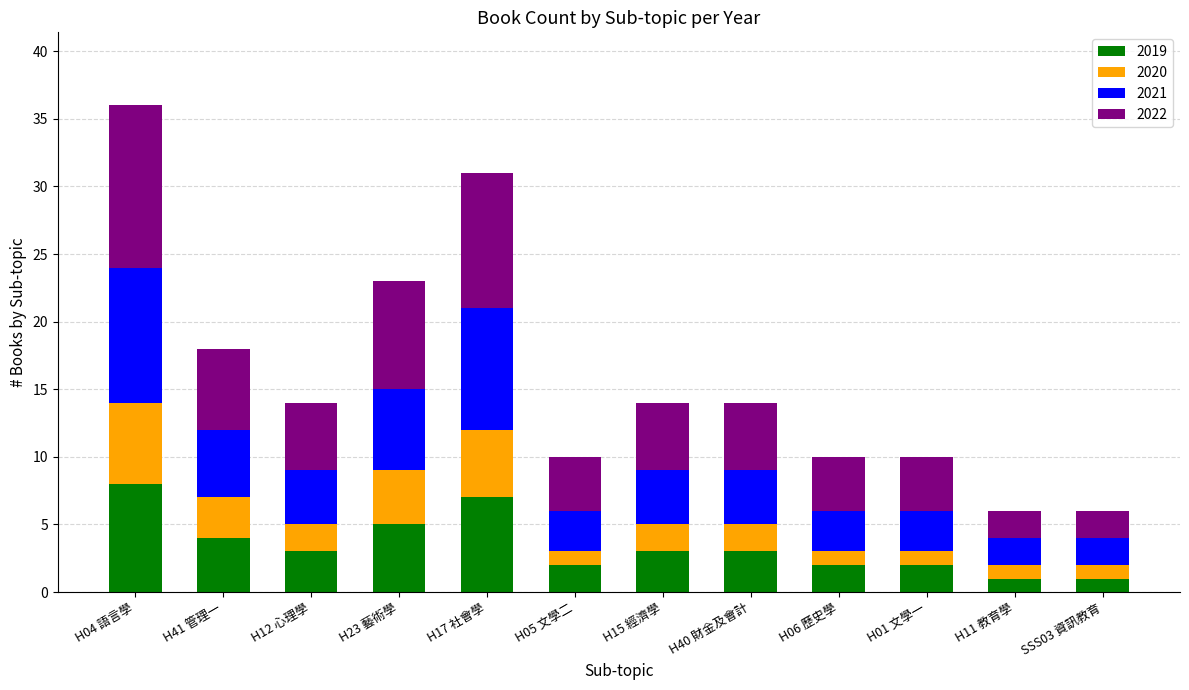

What are all the series names shown in the legend?

2019, 2020, 2021, 2022